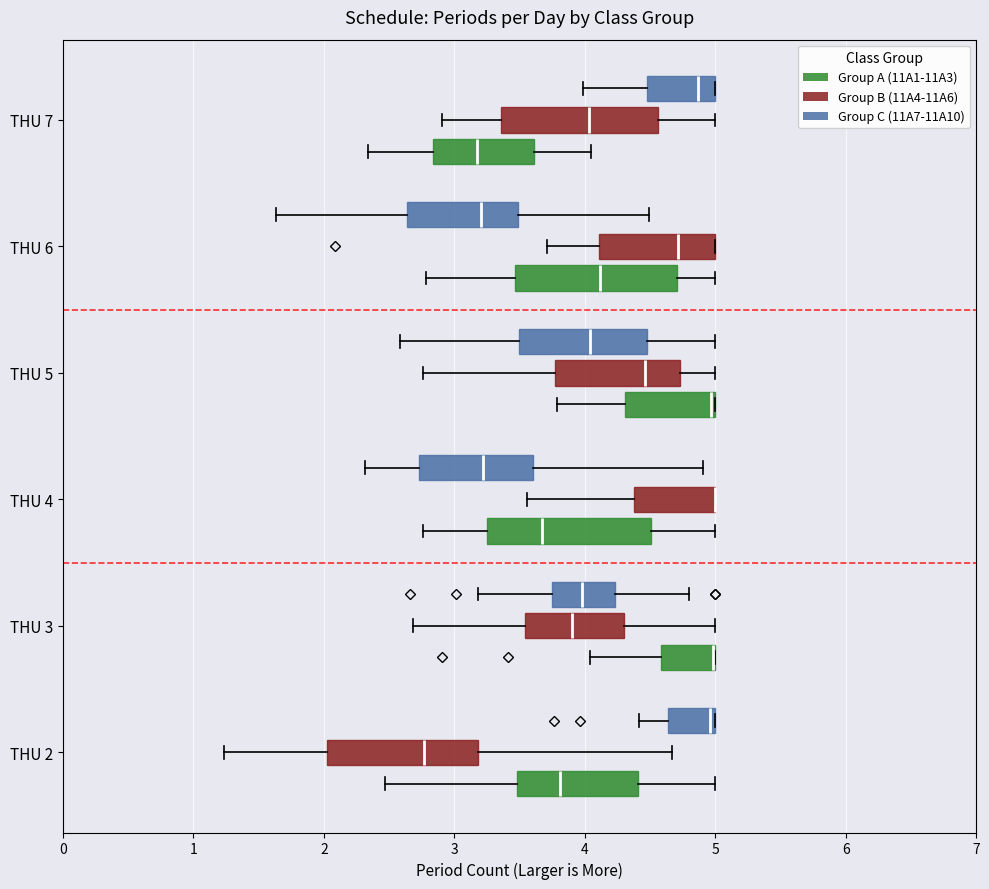

Reading bottom to top, transcribe this box plot: for each box, give where its median line is, the range the box spans, and where its two whiskers end, as read against the x-axis. The values are not printed on the chart, so give them approximately, as read against the axis.

THU 2 (Group A (11A1-11A3)): median 3.8, box 3.5 to 4.4, whiskers 2.5 to 5.0
THU 2 (Group B (11A4-11A6)): median 2.8, box 2.0 to 3.2, whiskers 1.2 to 4.7
THU 2 (Group C (11A7-11A10)): median 5.0 (just left of the box's right edge), box 4.6 to 5.0, whiskers 4.4 to 5.0
THU 3 (Group A (11A1-11A3)): median 5.0 (drawn on the box's right edge), box 4.6 to 5.0, whiskers 4.0 to 5.0
THU 3 (Group B (11A4-11A6)): median 3.9, box 3.5 to 4.3, whiskers 2.7 to 5.0
THU 3 (Group C (11A7-11A10)): median 4.0, box 3.7 to 4.2, whiskers 3.2 to 4.8
THU 4 (Group A (11A1-11A3)): median 3.7, box 3.3 to 4.5, whiskers 2.8 to 5.0
THU 4 (Group B (11A4-11A6)): median 5.0 (drawn on the box's right edge), box 4.4 to 5.0, whiskers 3.6 to 5.0
THU 4 (Group C (11A7-11A10)): median 3.2, box 2.7 to 3.6, whiskers 2.3 to 4.9
THU 5 (Group A (11A1-11A3)): median 5.0, box 4.3 to 5.0, whiskers 3.8 to 5.0
THU 5 (Group B (11A4-11A6)): median 4.5, box 3.8 to 4.7, whiskers 2.8 to 5.0
THU 5 (Group C (11A7-11A10)): median 4.0, box 3.5 to 4.5, whiskers 2.6 to 5.0
THU 6 (Group A (11A1-11A3)): median 4.1, box 3.5 to 4.7, whiskers 2.8 to 5.0
THU 6 (Group B (11A4-11A6)): median 4.7, box 4.1 to 5.0, whiskers 3.7 to 5.0
THU 6 (Group C (11A7-11A10)): median 3.2, box 2.6 to 3.5, whiskers 1.6 to 4.5
THU 7 (Group A (11A1-11A3)): median 3.2, box 2.8 to 3.6, whiskers 2.3 to 4.0
THU 7 (Group B (11A4-11A6)): median 4.0, box 3.4 to 4.6, whiskers 2.9 to 5.0
THU 7 (Group C (11A7-11A10)): median 4.9, box 4.5 to 5.0, whiskers 4.0 to 5.0